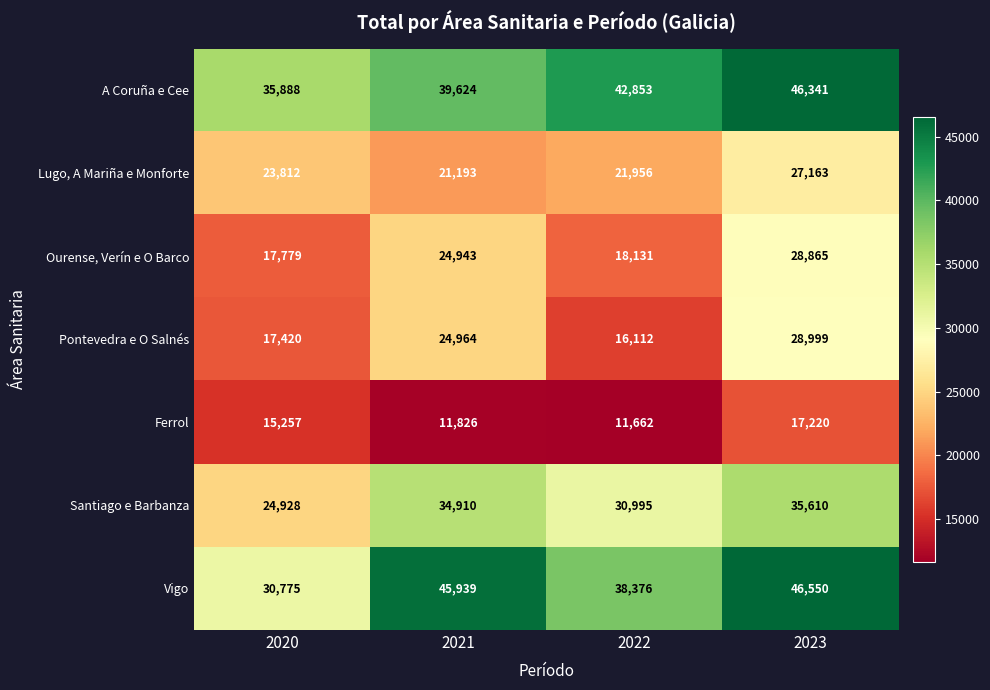

At 2023, list the series in order from largest to smallest.

Vigo, A Coruña e Cee, Santiago e Barbanza, Pontevedra e O Salnés, Ourense, Verín e O Barco, Lugo, A Mariña e Monforte, Ferrol